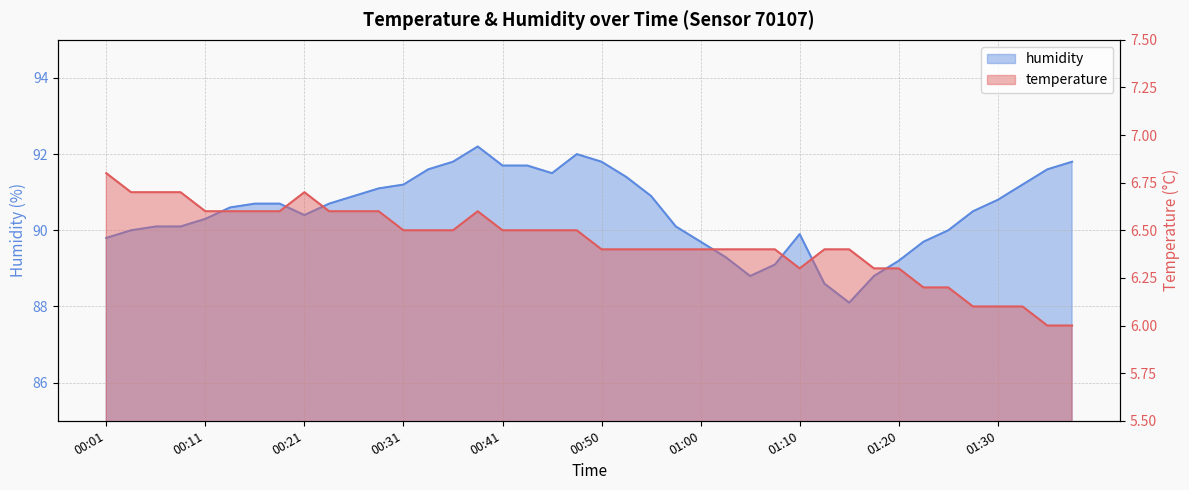

At which category is the sum across all series the highest?

00:38